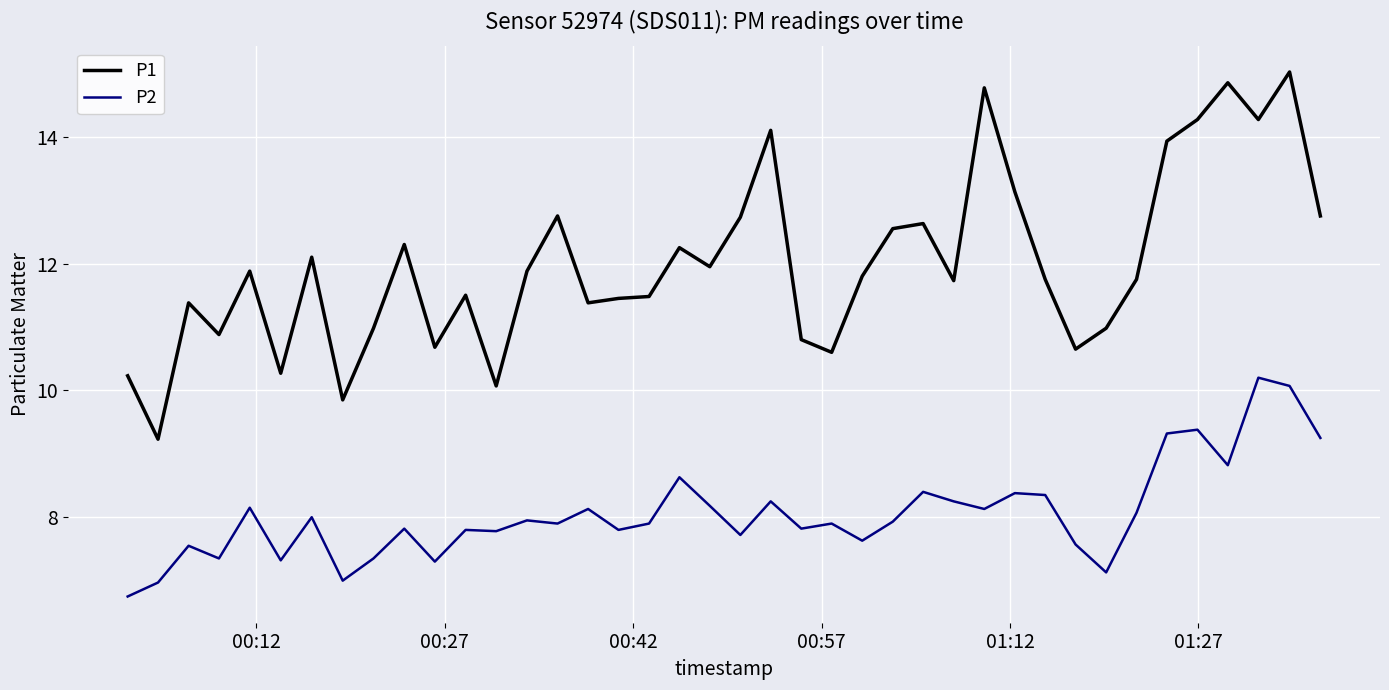

What is the difference between the maximum and minimum values in the P1 series?

5.8